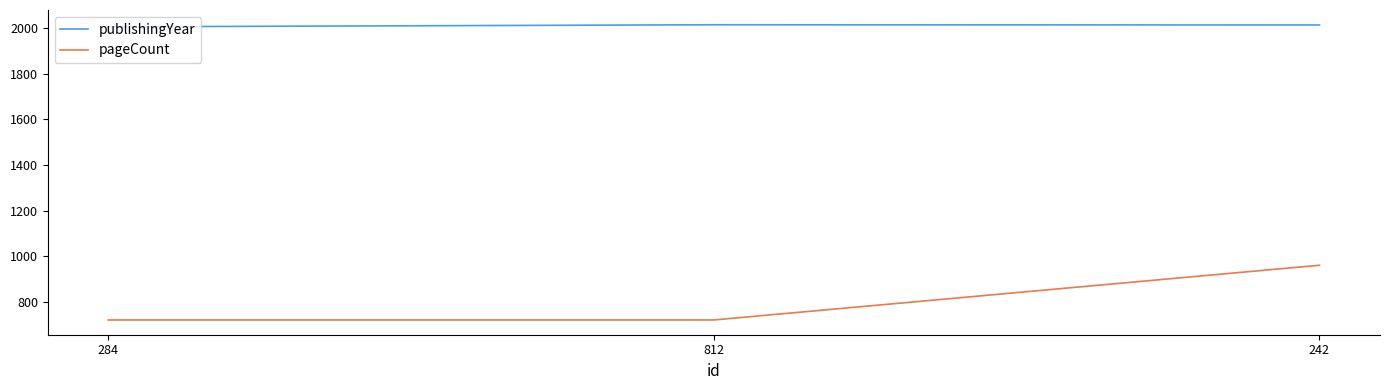

True or false: pageCount has a value of 1293 at 242.

False